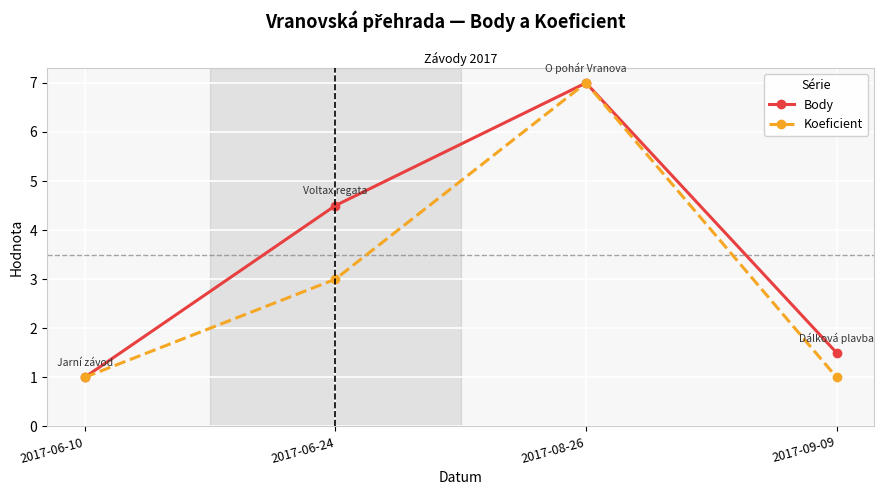

At which category does Body reach its first local peak?

2017-08-26